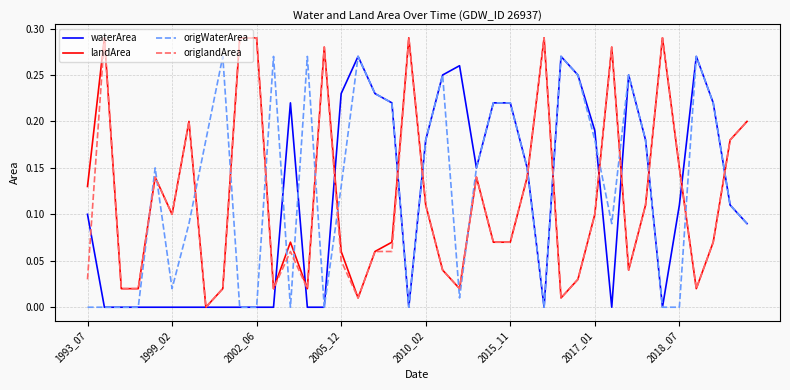

True or false: landArea has more than 2 interior local peaks.

True